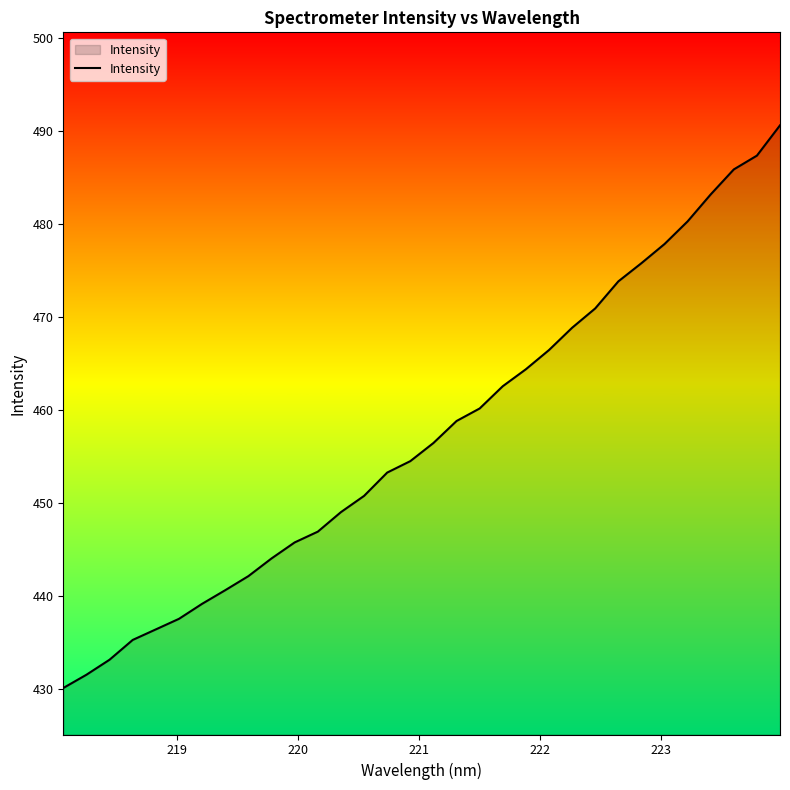

What is the maximum value shown in the chart?

490.6